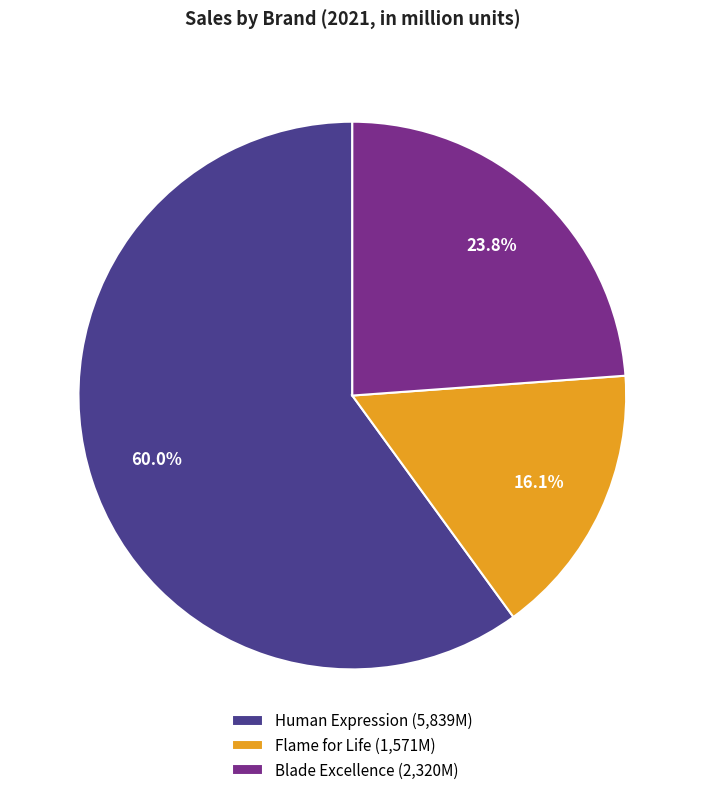

Does any single category account for the majority?

Yes